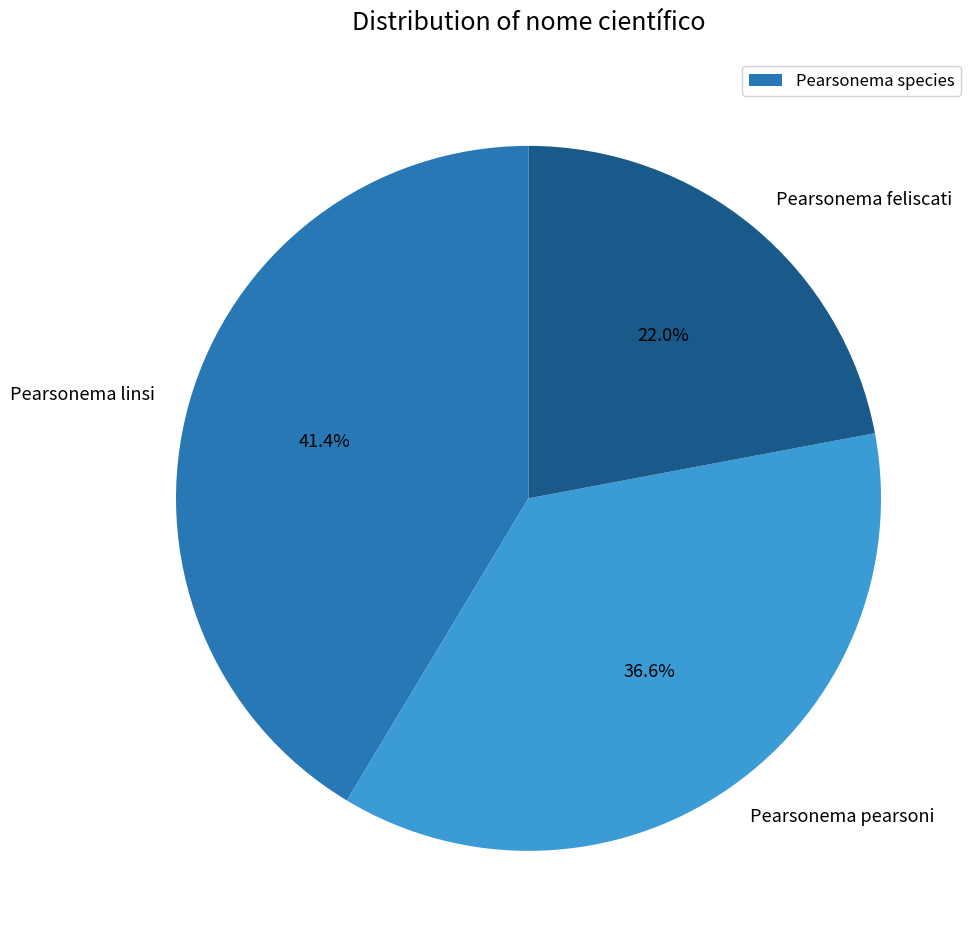

To the nearest percent, what is the difference between the Pearsonema feliscati and Pearsonema pearsoni slice percentages?

15%